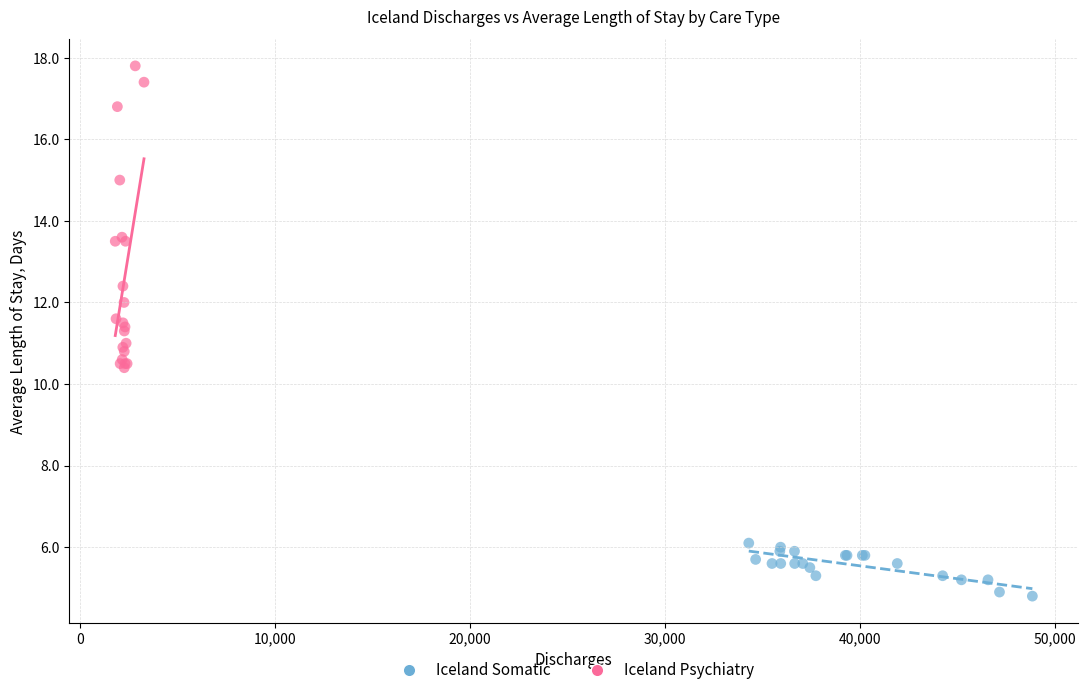

Which series reaches the minimum Y coordinate?

Iceland Somatic